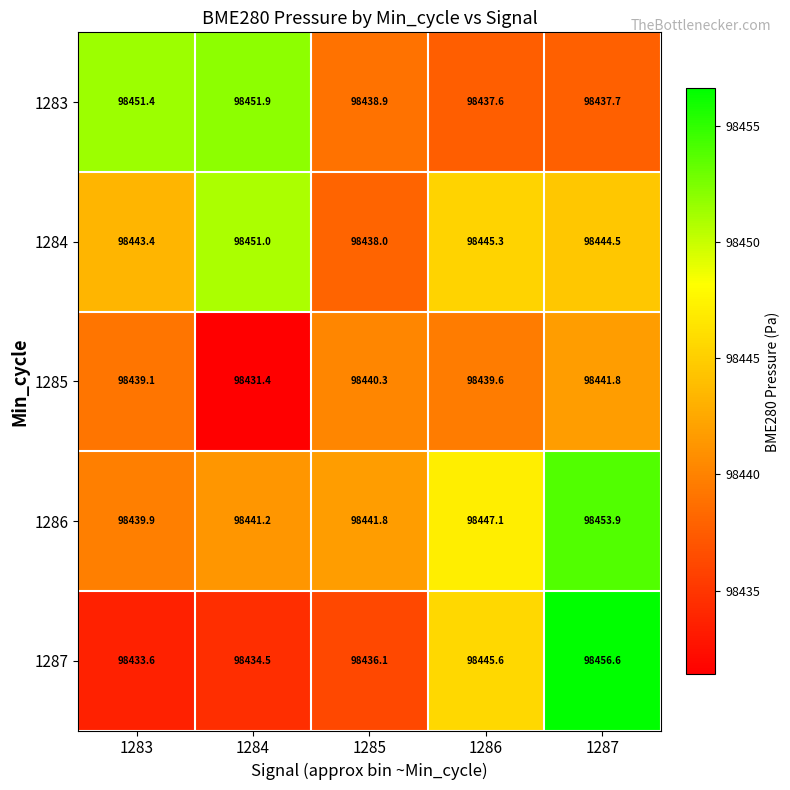

Is it true that 1285 equals 129518.3 at 1285?

False